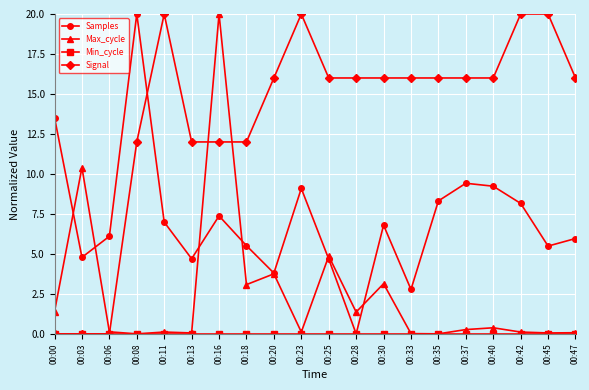

What is the value of the Signal point at the 7th from the left?

12.0